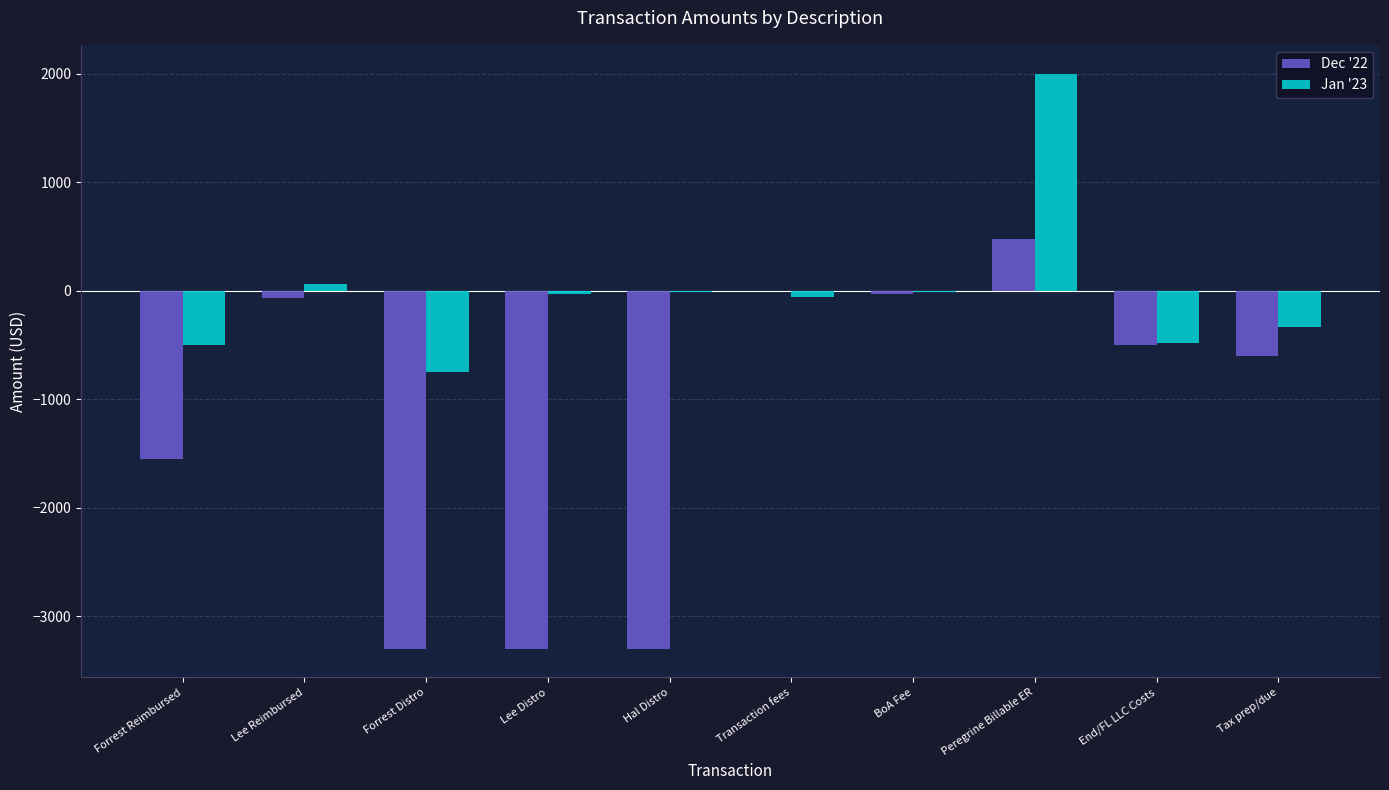

How many data points does each series have?

10